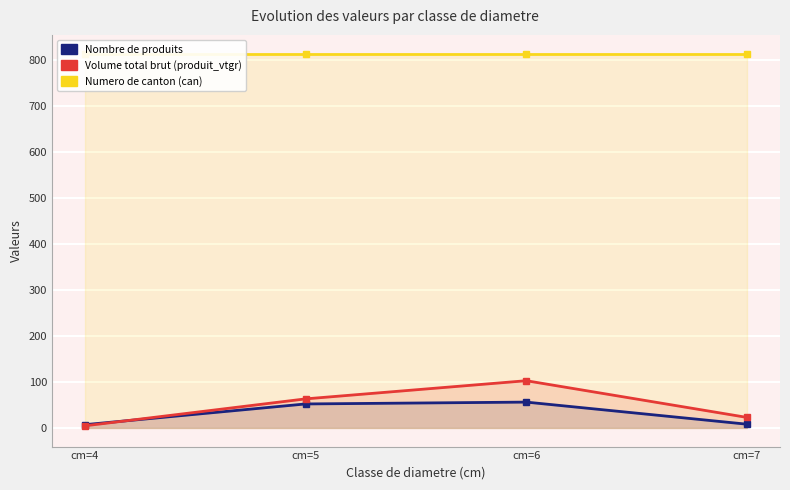

Which category has the lowest value across all series?

cm=4